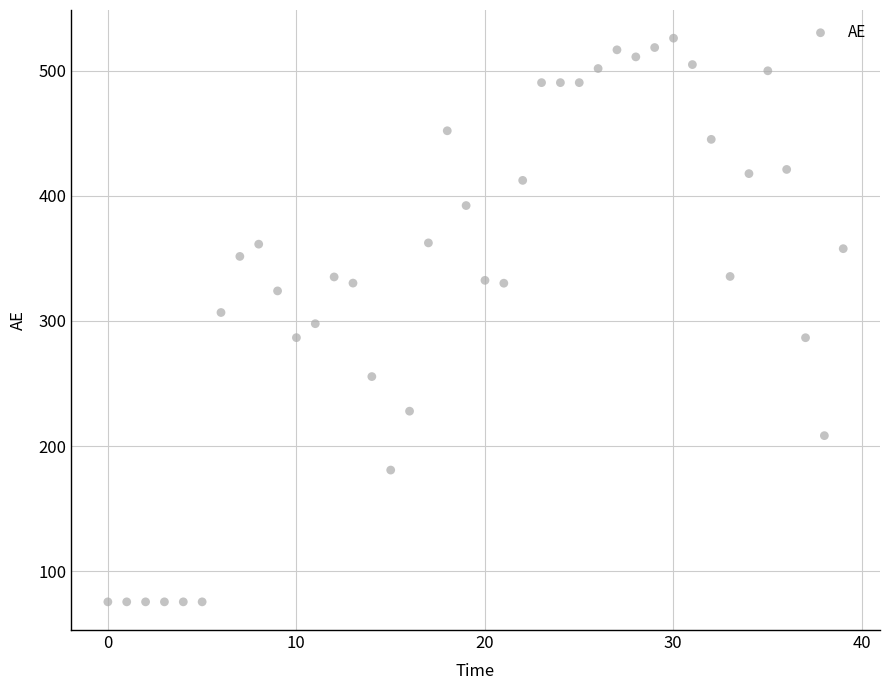

What is the range of Y values (max minus min)?

450.6